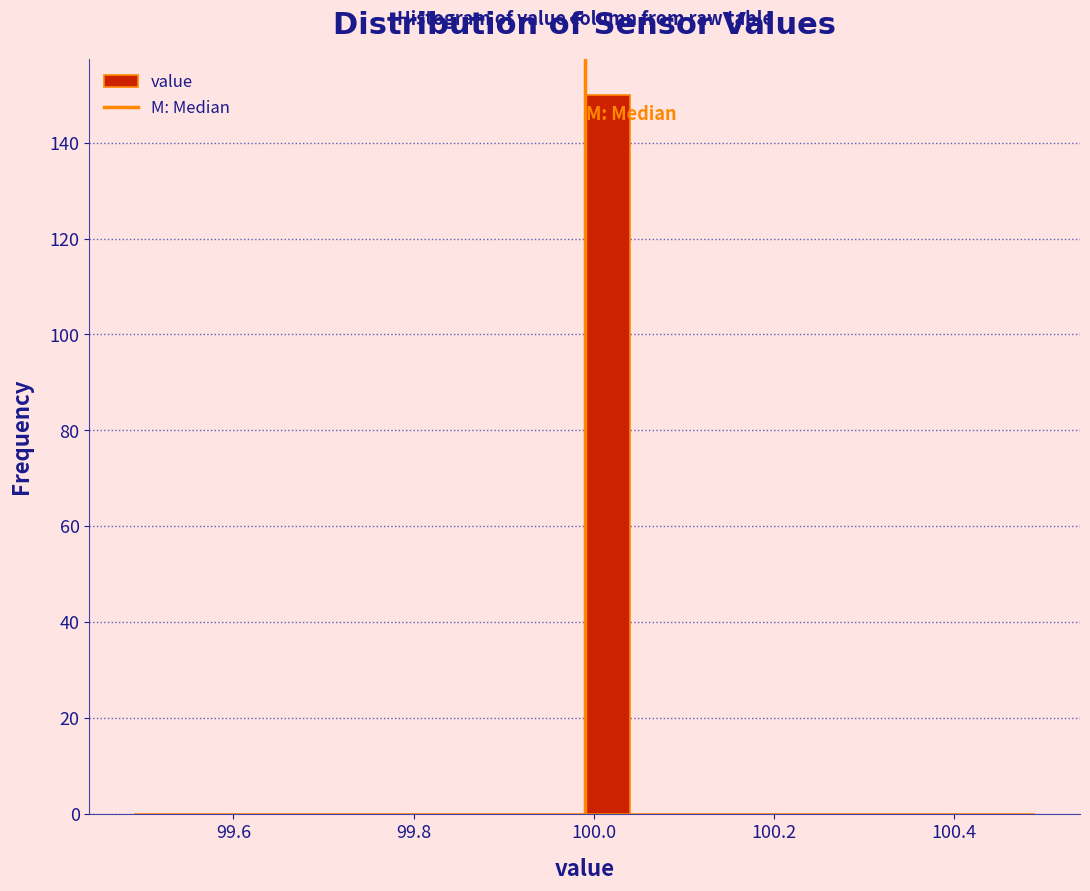

Read against the x-axis, roughly where is the centre of the tallest bar?

100.02